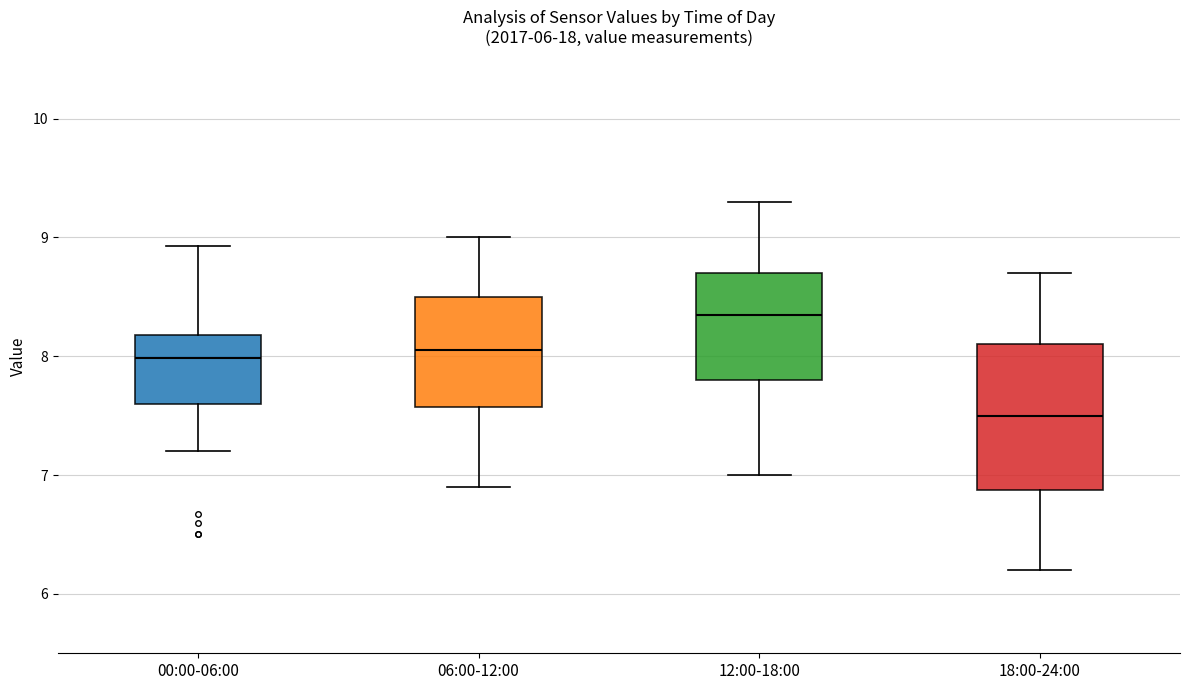

Reading left to right, transcribe this box plot: for each box, give where its median line is, the range the box spans, and where its two whiskers end, as read against the y-axis. The values are not printed on the chart, so give them approximately, as read against the axis.

00:00-06:00: median 8.0, box 7.6 to 8.2, whiskers 7.2 to 8.9
06:00-12:00: median 8.1, box 7.6 to 8.5, whiskers 6.9 to 9.0
12:00-18:00: median 8.4, box 7.8 to 8.7, whiskers 7.0 to 9.3
18:00-24:00: median 7.5, box 6.9 to 8.1, whiskers 6.2 to 8.7